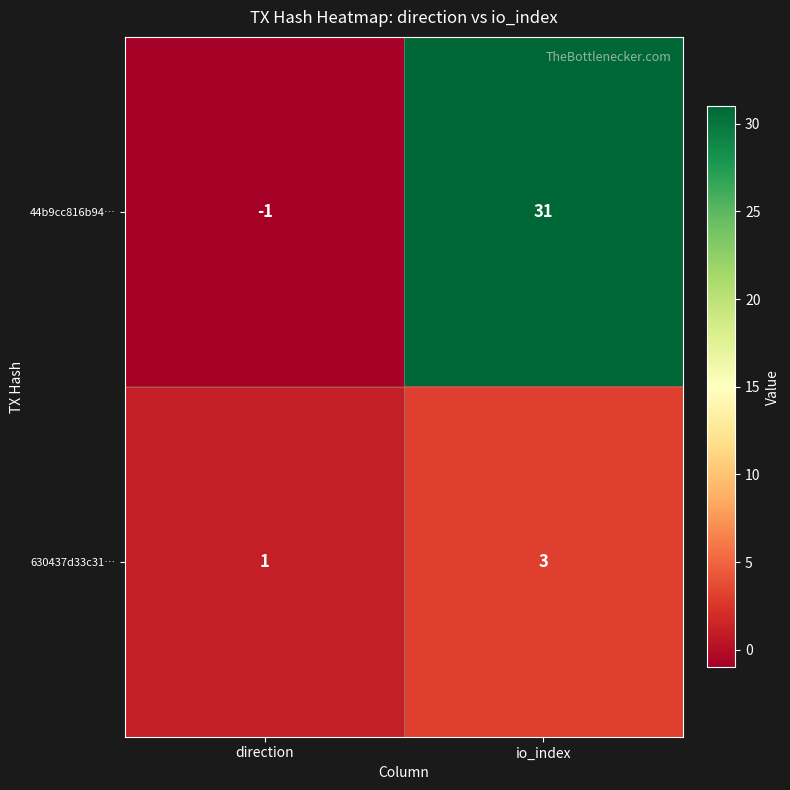

Reading left to right, transcribe all the data shown in this chart.

44b9cc816b94…: -1	31
630437d33c31…: 1	3